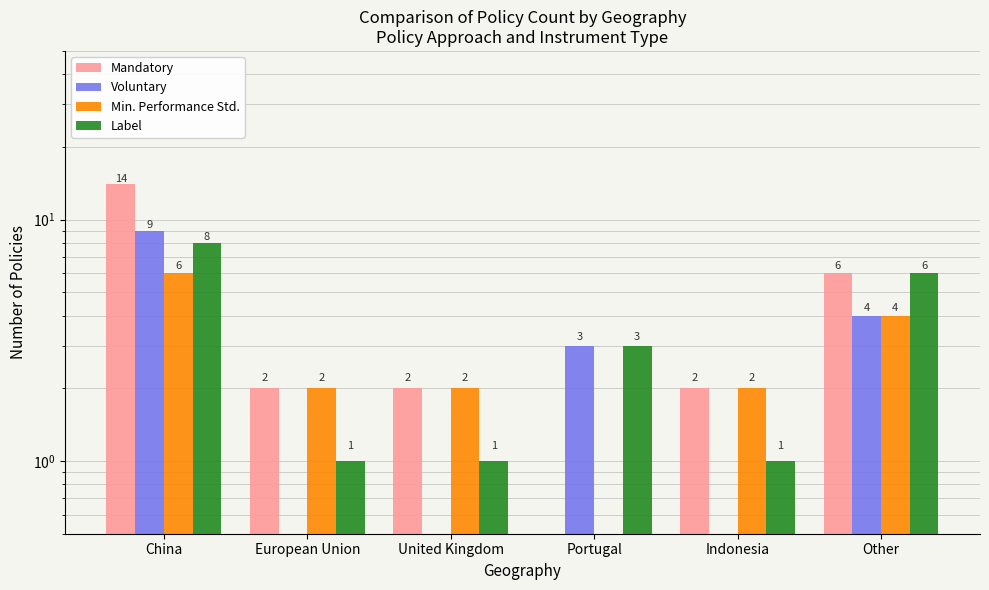

What position from the right is Indonesia?

2